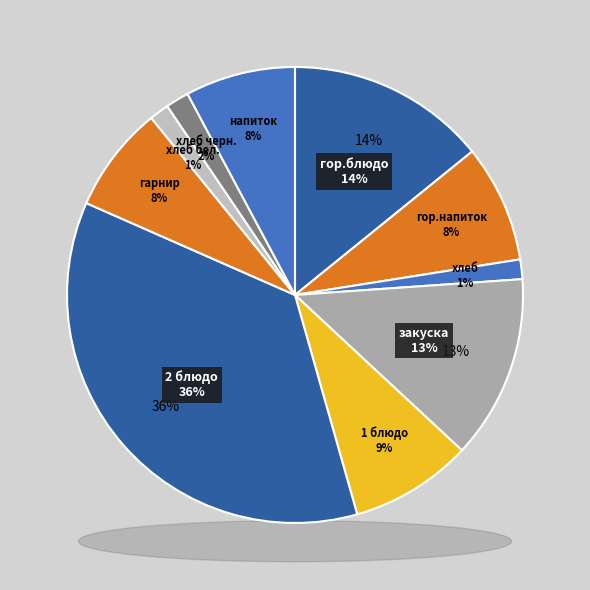

To the nearest percent, what is the average slice percentage?

10%